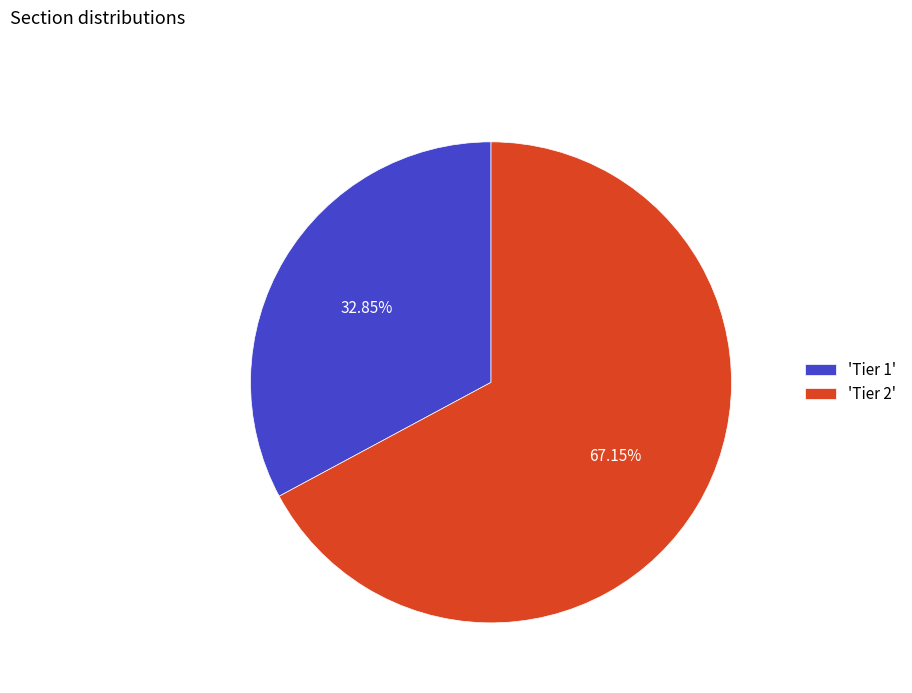

What is the ratio of the value at 'Tier 2' to the value at 'Tier 1'?

2.0